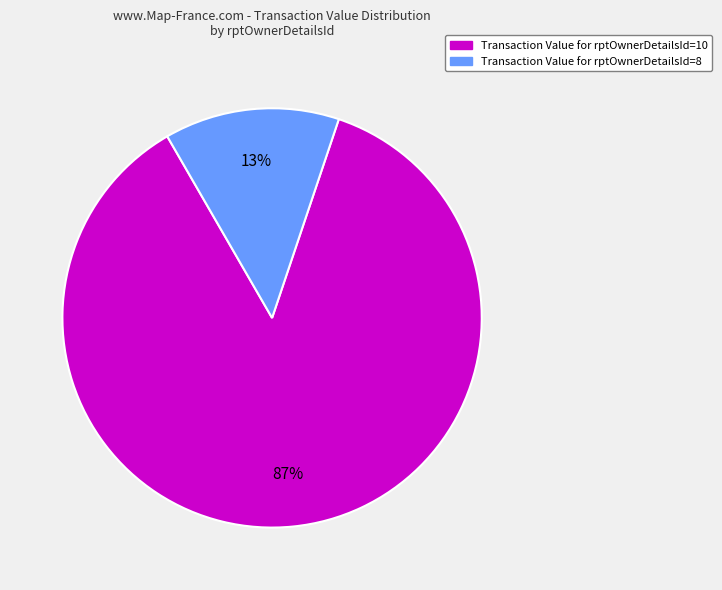

To the nearest percent, what is the average slice percentage?

50%